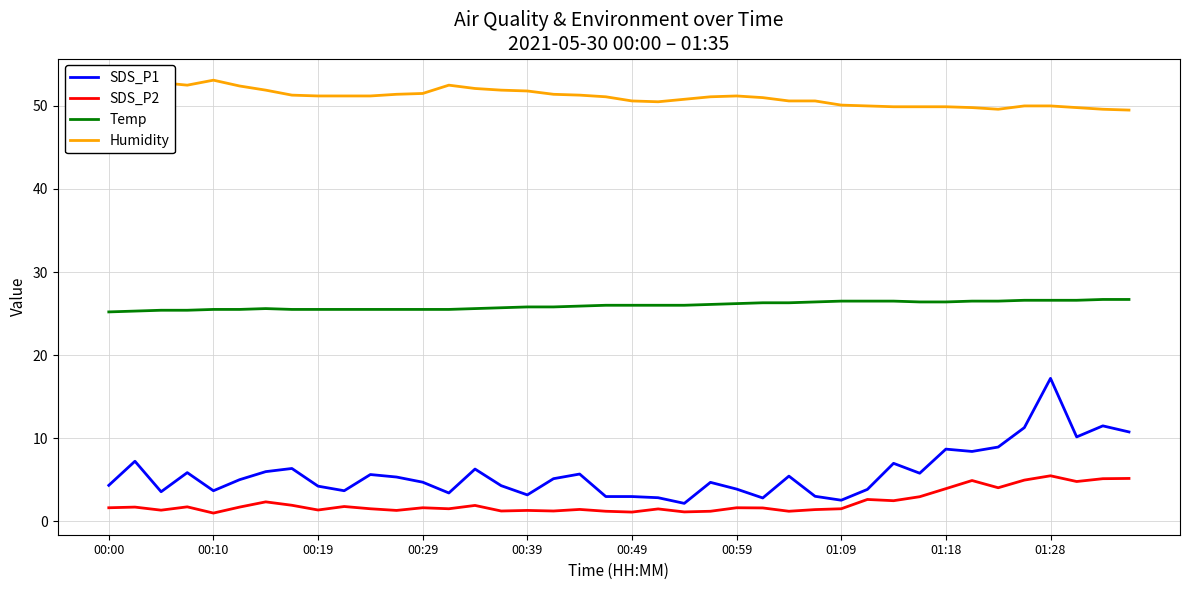

What is the minimum value for Temp?

25.2